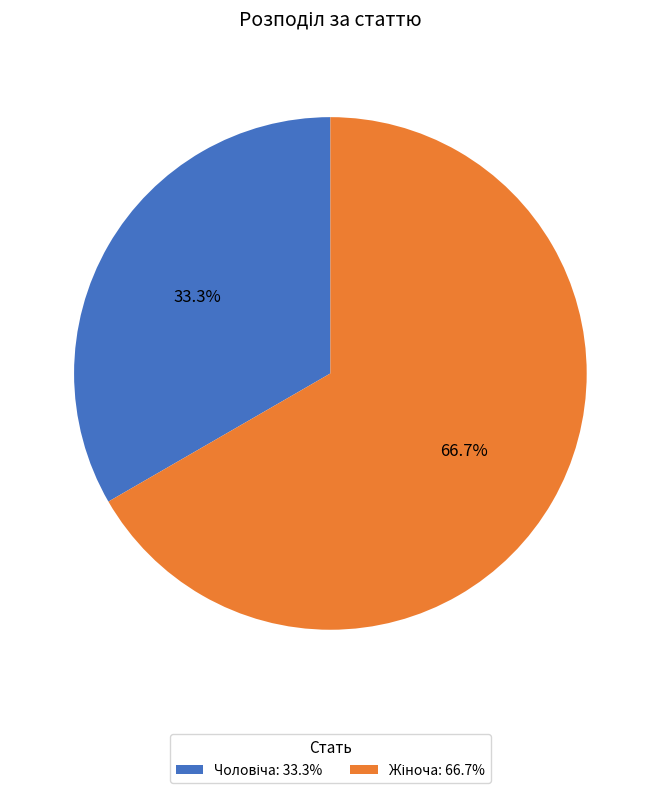

Is there a majority slice in this chart?

Yes